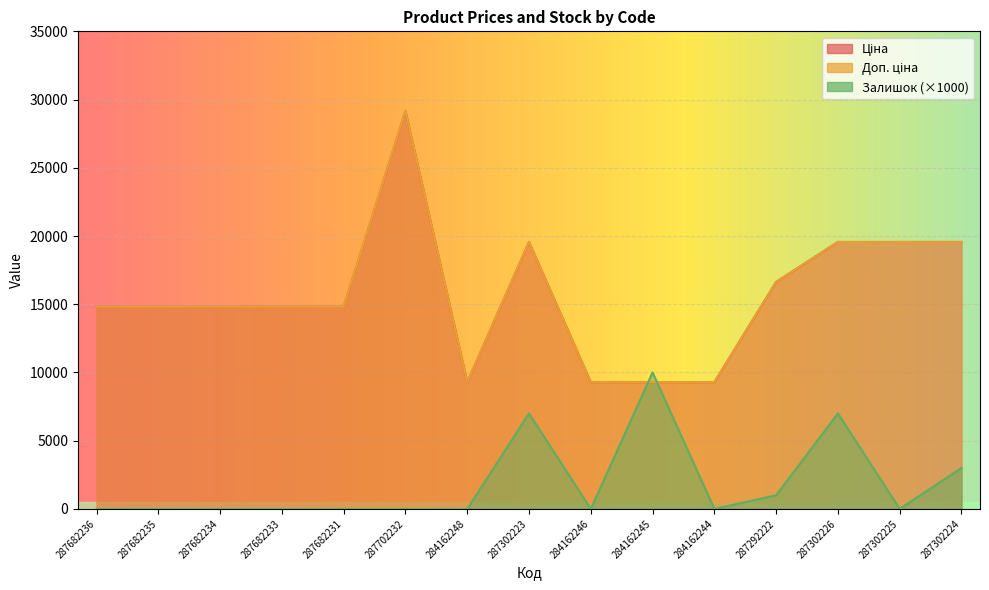

How many interior local valleys does the Ціна series have?

1